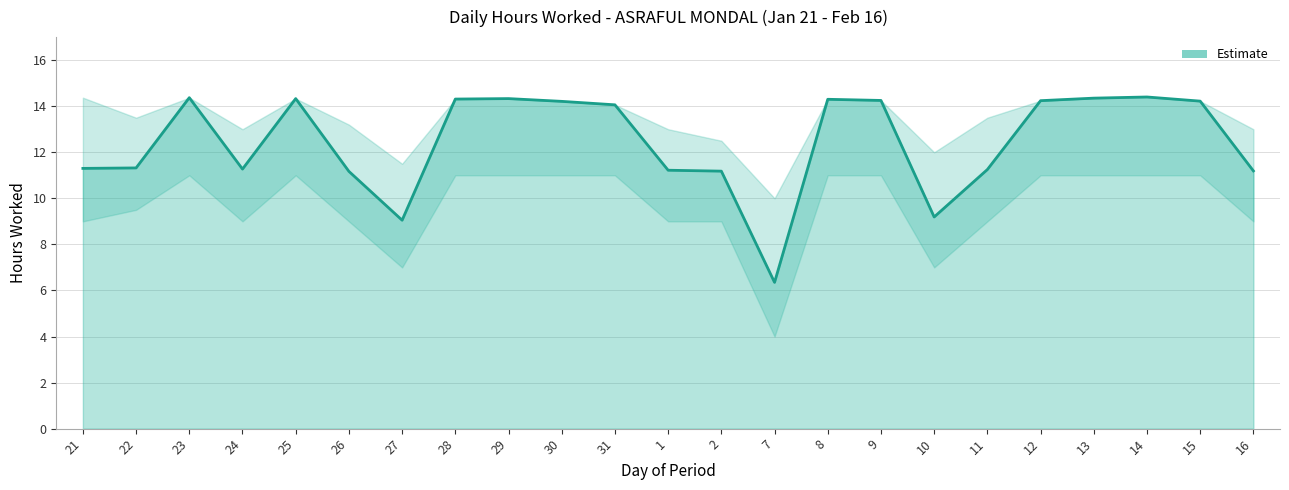

What is the average value?

12.4